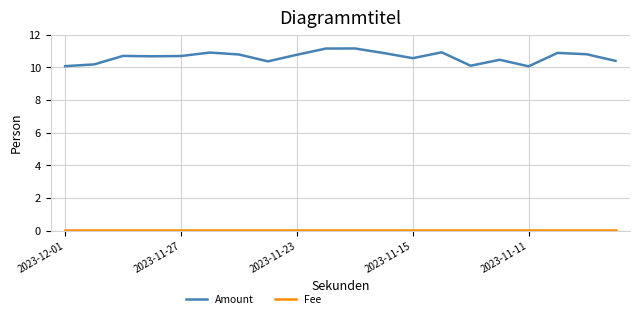

Which series has the largest total across all categories?

Amount